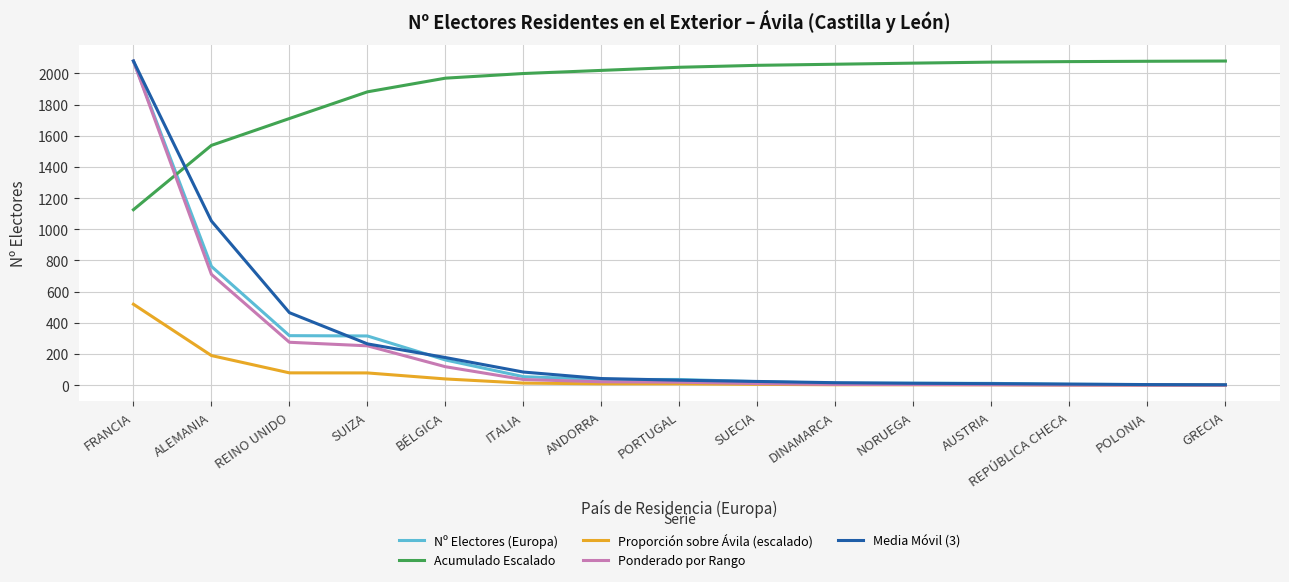

What is the sum of all Acumulado Escalado values?

28760.0